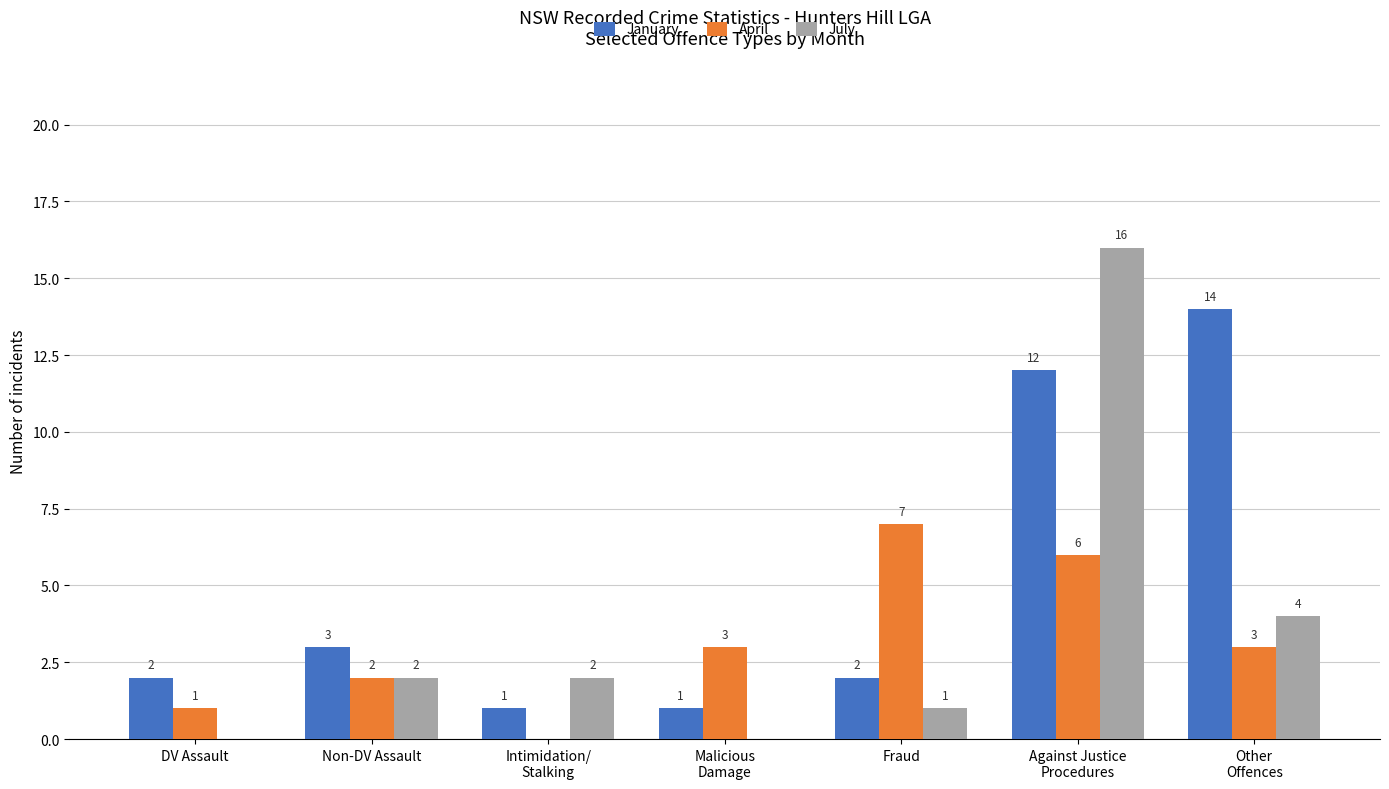

True or false: July has a value of 0 at DV Assault.

True